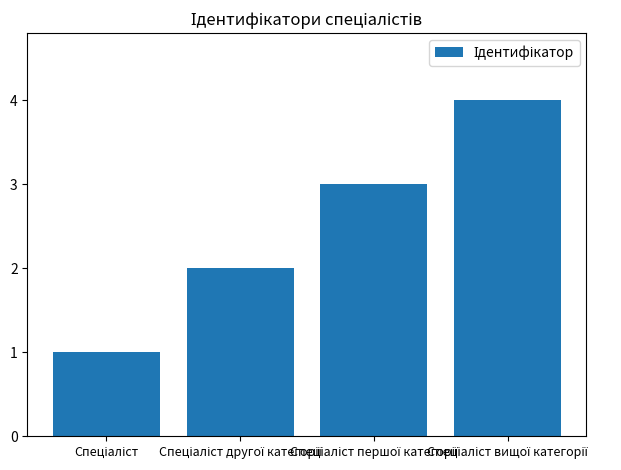

What is the value of the 3rd bar from the left?

3